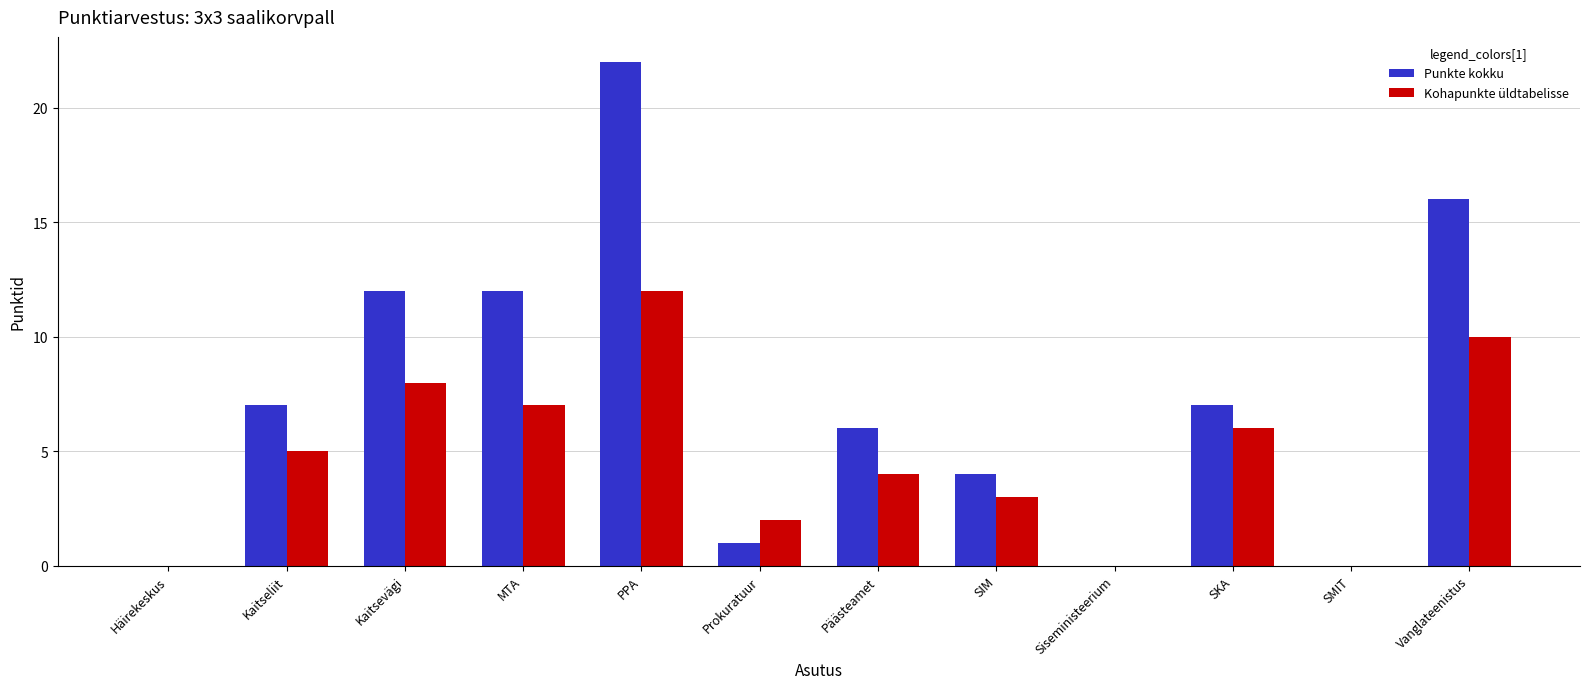

The Kohapunkte üldtabelisse series shows 3 at SIM. True or false?

True